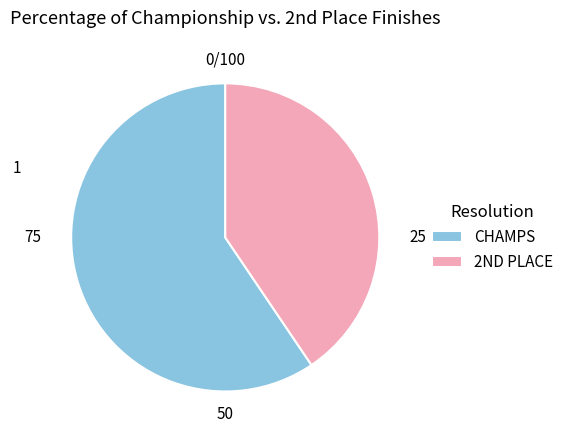

Is CHAMPS the majority of the pie?

Yes